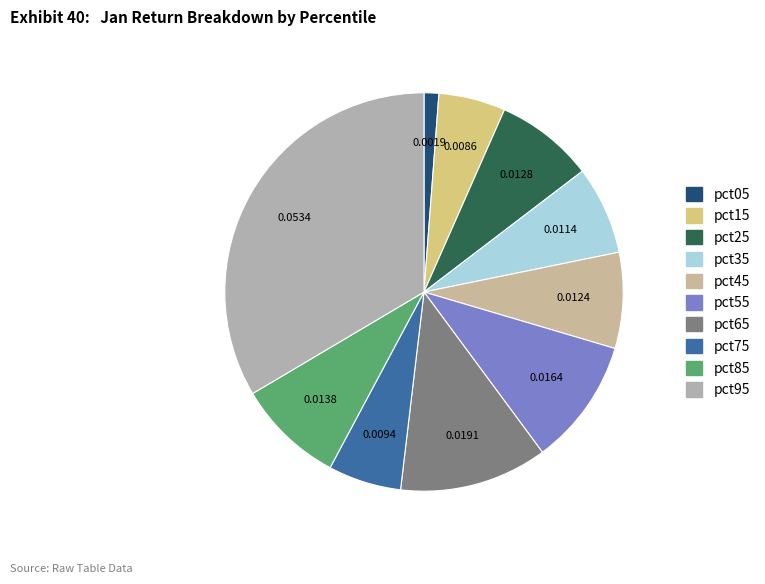

Which category has the biggest portion of the pie?

pct95